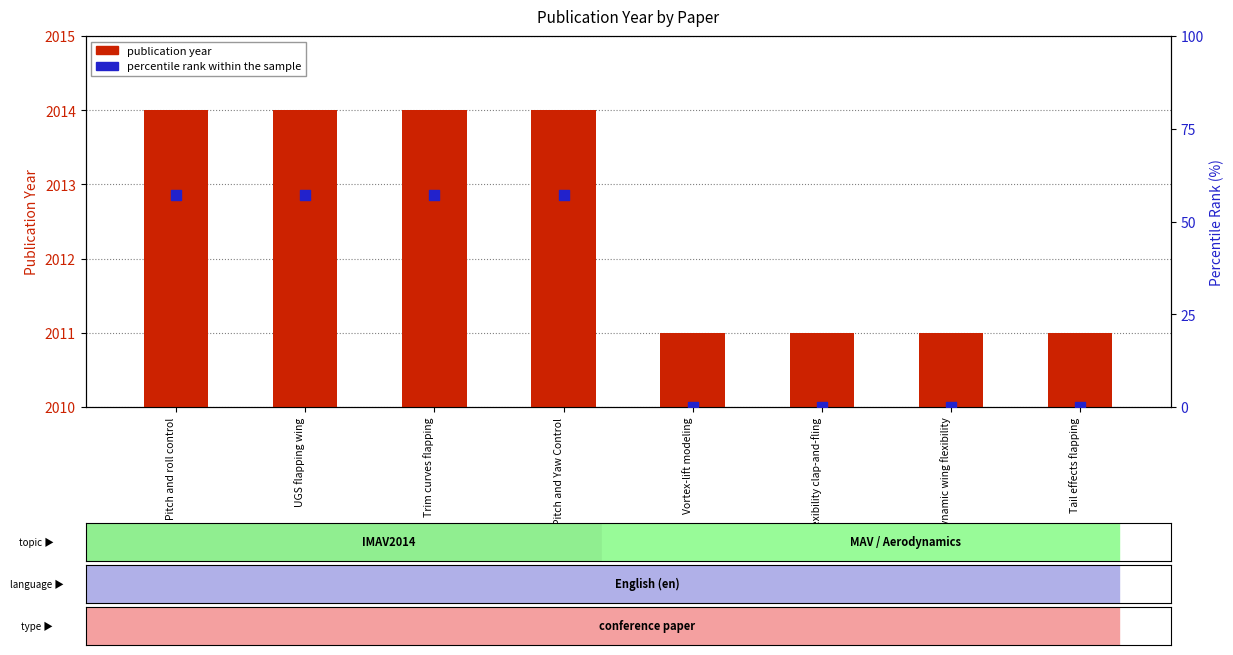

Which series reaches the minimum Y coordinate?

percentile rank within the sample